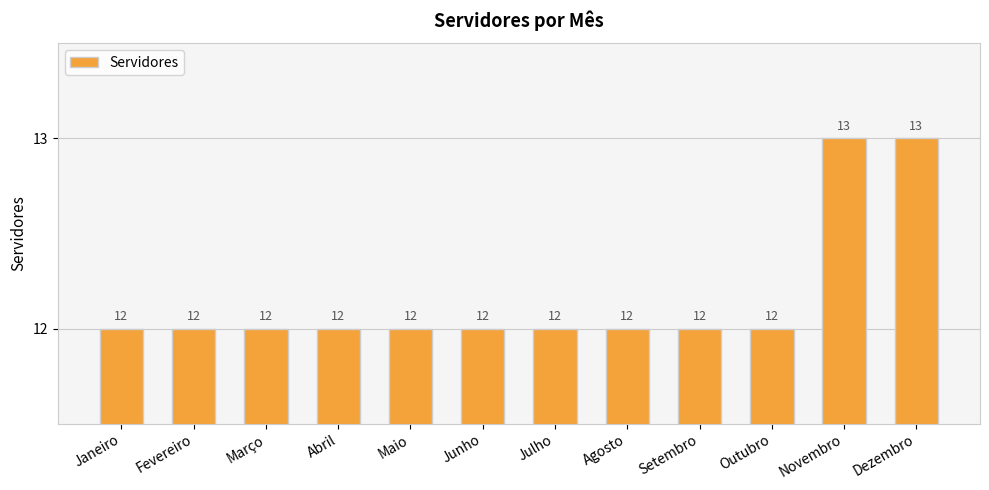

Reading left to right, transcribe all the data shown in this chart.

12	12	12	12	12	12	12	12	12	12	13	13